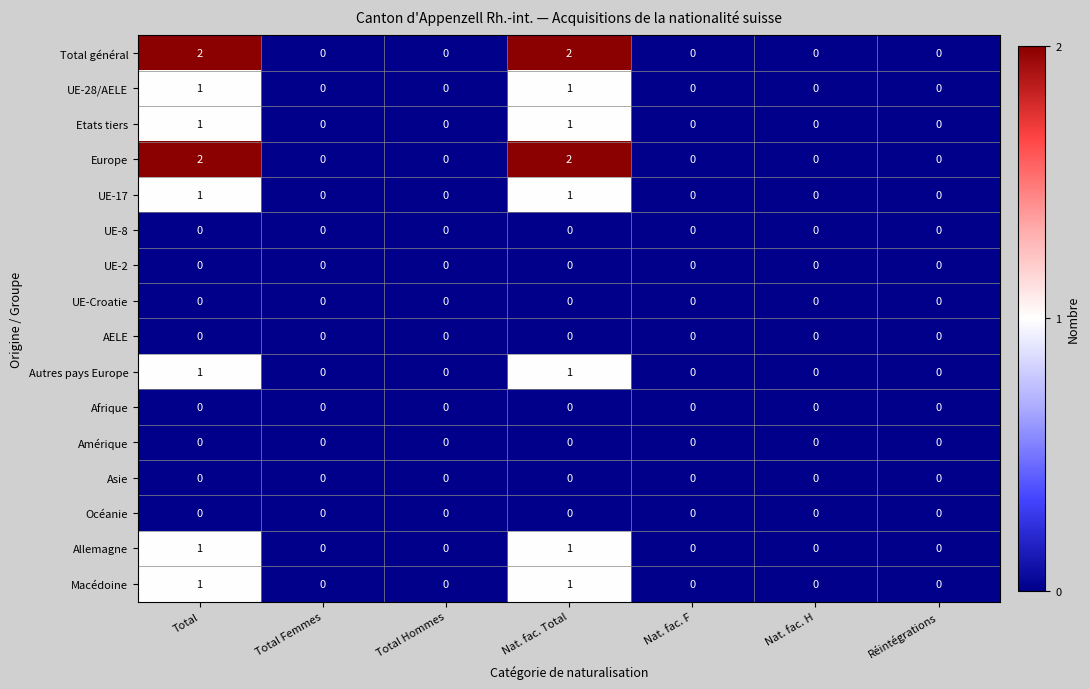

The value of Autres pays Europe at Total is 1. True or false?

True